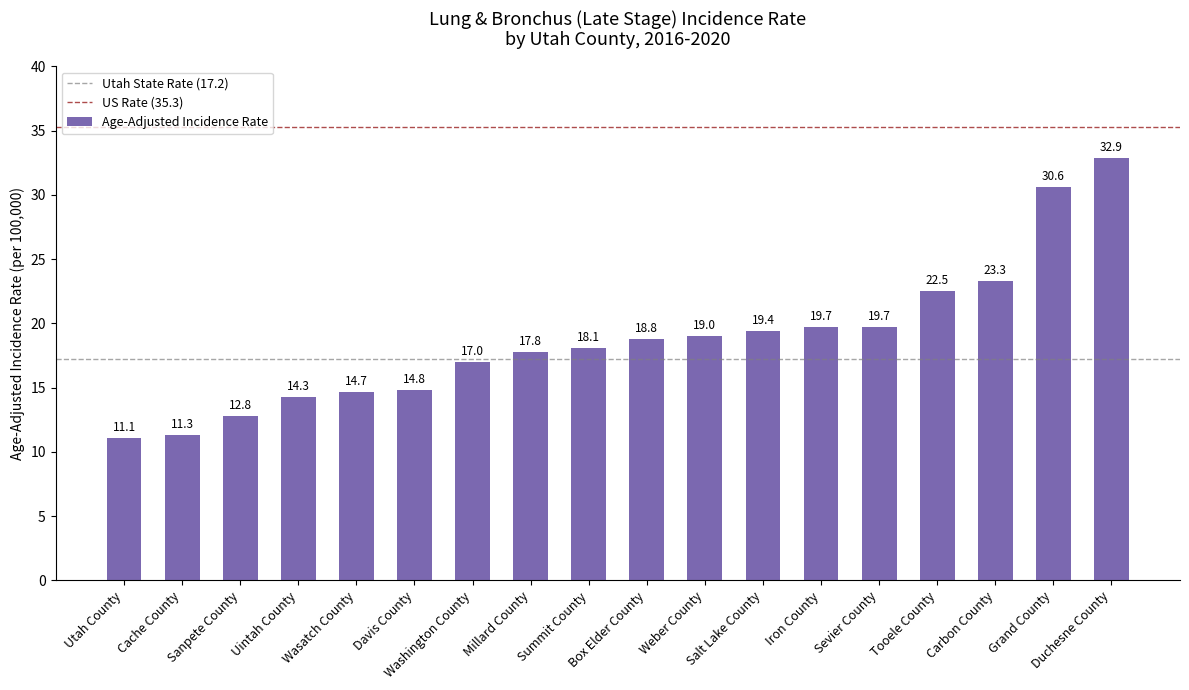

Which label corresponds to the largest value in the chart?

Duchesne County